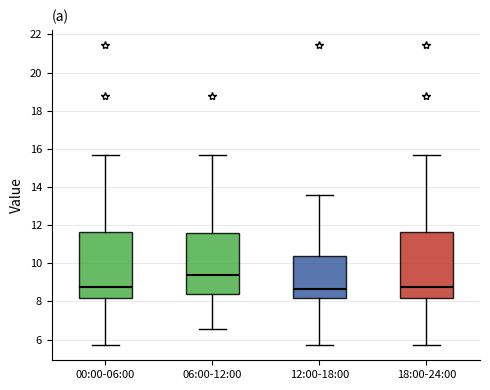

Reading left to right, read every box against the y-axis: the position of its median line, the range the box covers, and the ends of its whiskers. The values are not printed on the chart, so give them approximately, as read against the axis.

00:00-06:00: median 8.8, box 8.2 to 11.6, whiskers 5.8 to 15.8
06:00-12:00: median 9.4, box 8.4 to 11.6, whiskers 6.6 to 15.8
12:00-18:00: median 8.6, box 8.2 to 10.4, whiskers 5.8 to 13.6
18:00-24:00: median 8.8, box 8.2 to 11.6, whiskers 5.8 to 15.8